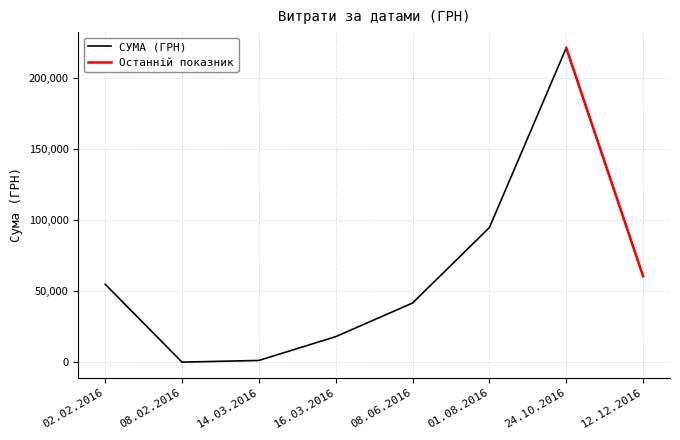

Between 08.06.2016 and 12.12.2016, which is larger?

12.12.2016